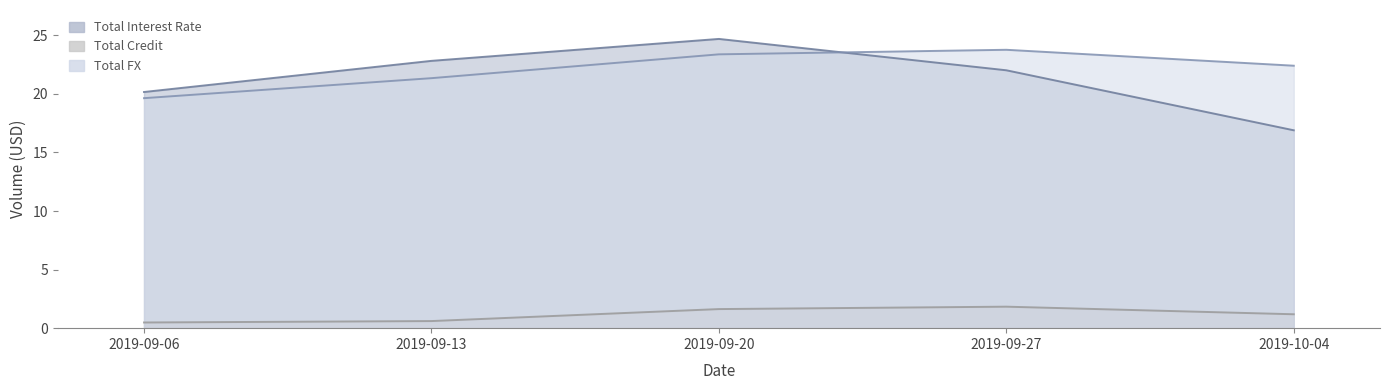

What is the difference between the Total Interest Rate values at 2019-09-20 and 2019-09-13?

1.9